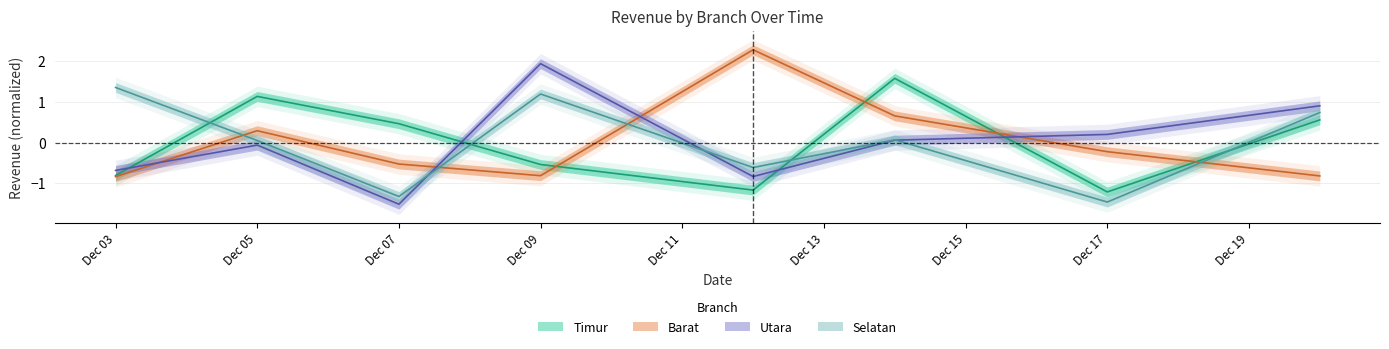

At which category does the chart reach its minimum across all series?

Dec 07